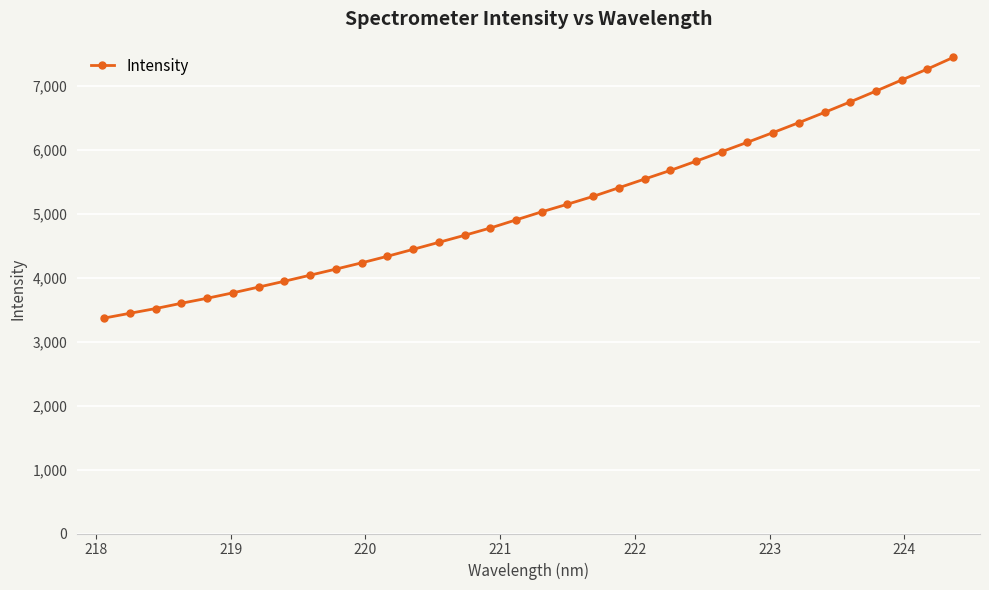

What is the value of the 5th point from the left?

3679.3